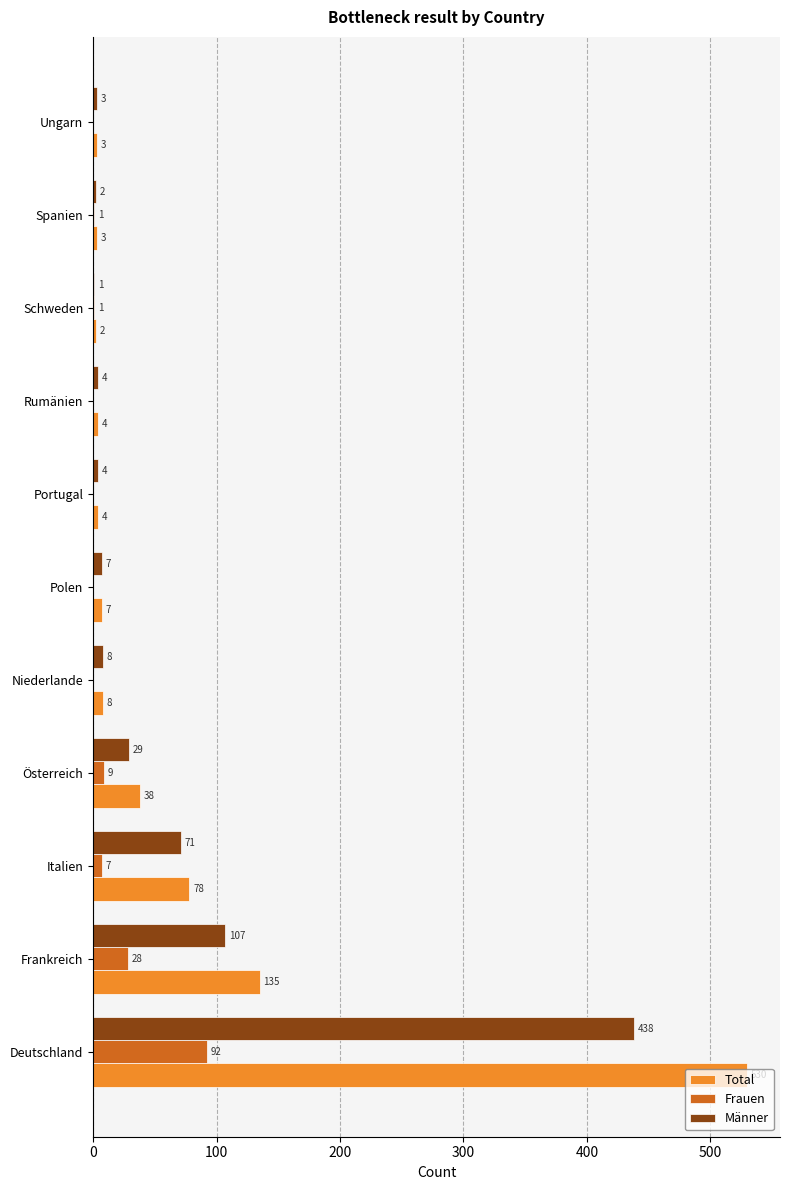

Is the value of Total at Polen greater than the value of Männer at Spanien?

Yes